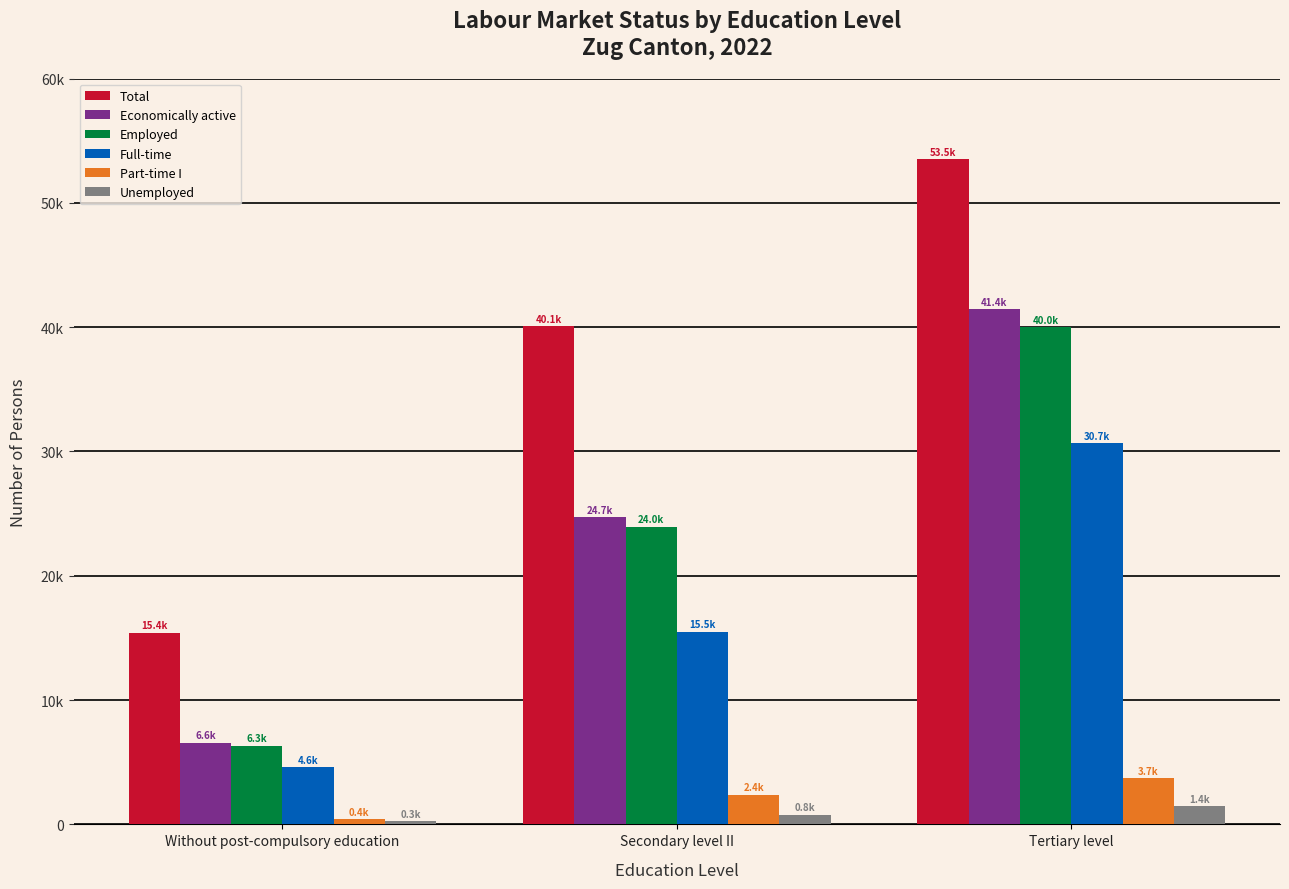

What is the total value across all series at Tertiary level?

170743.6